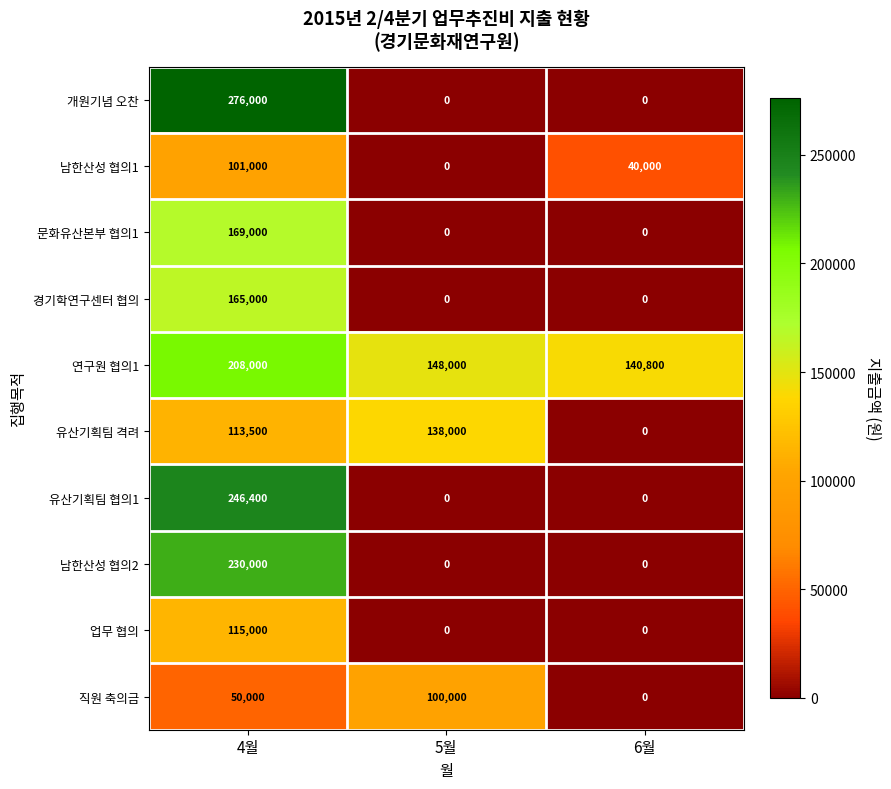

The 유산기획팀 격려 series shows 0 at 6월. True or false?

True